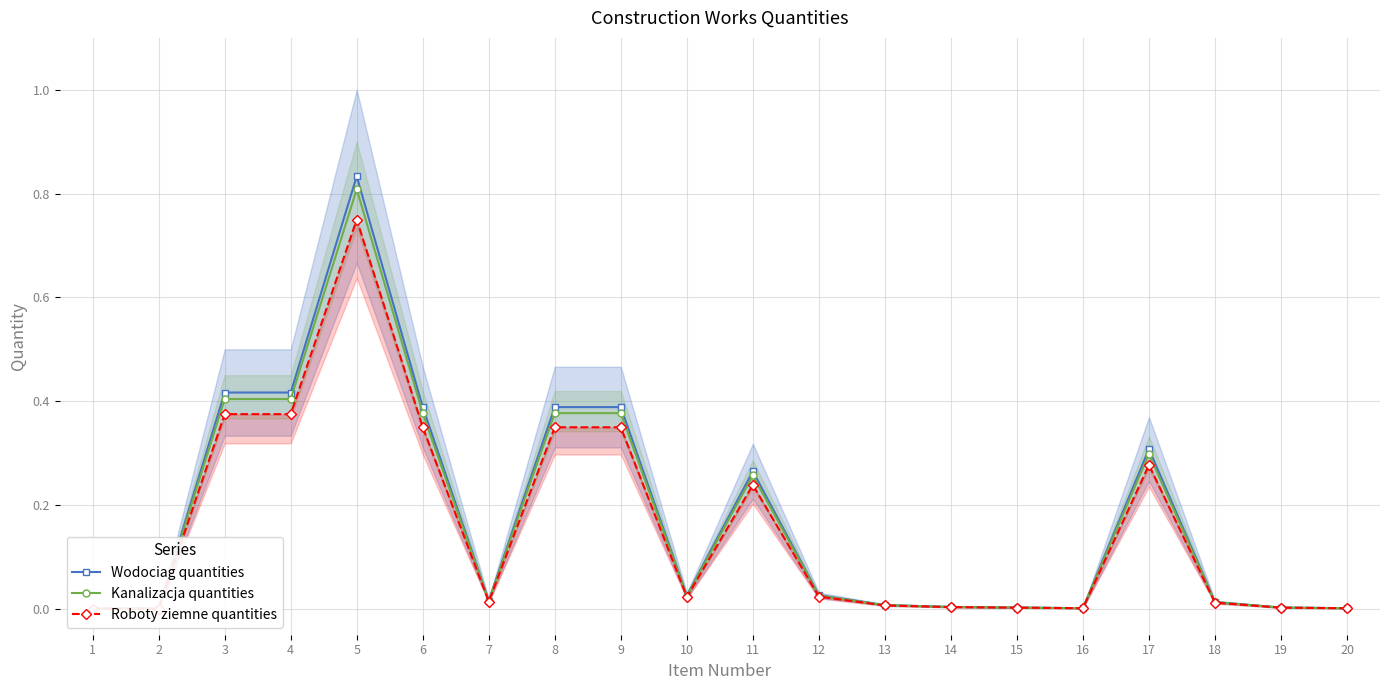

What is the value of the Kanalizacja quantities point at the 3rd from the left?

0.4